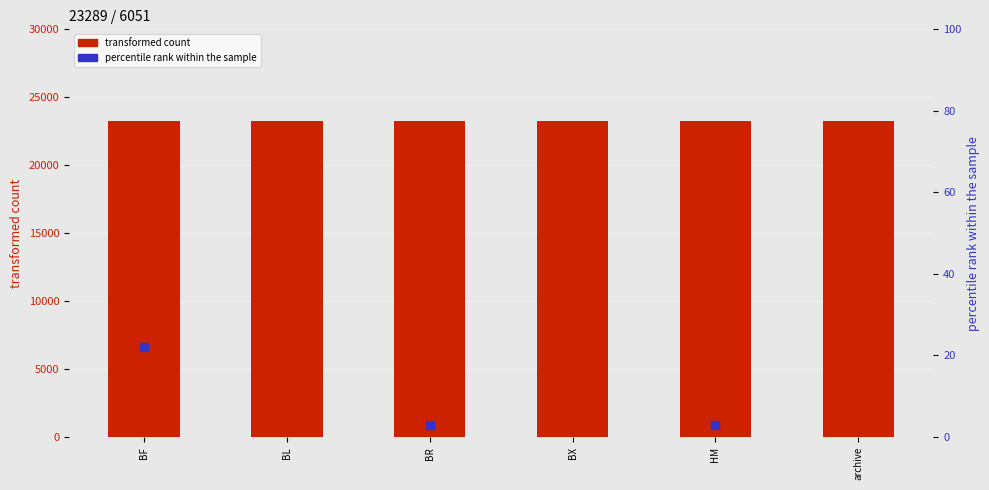

Which series has the largest total across all categories?

transformed count